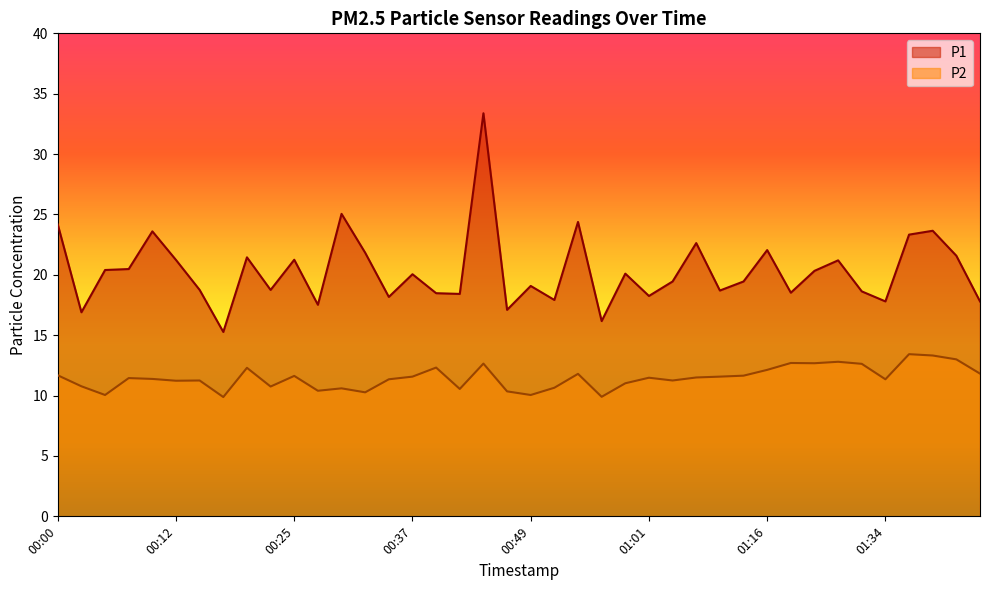

Rank the series by their average value, from highest to lowest.

P1, P2